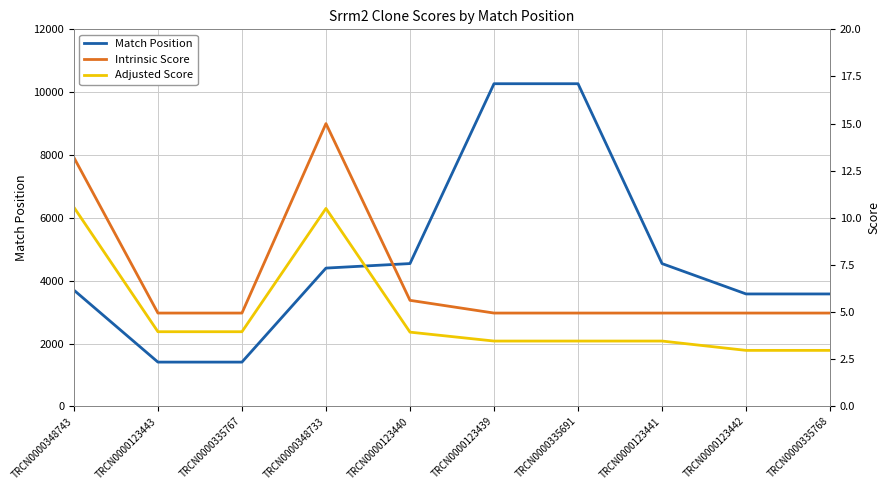

Between TRCN0000335691 and TRCN0000123442, which is larger?

TRCN0000335691